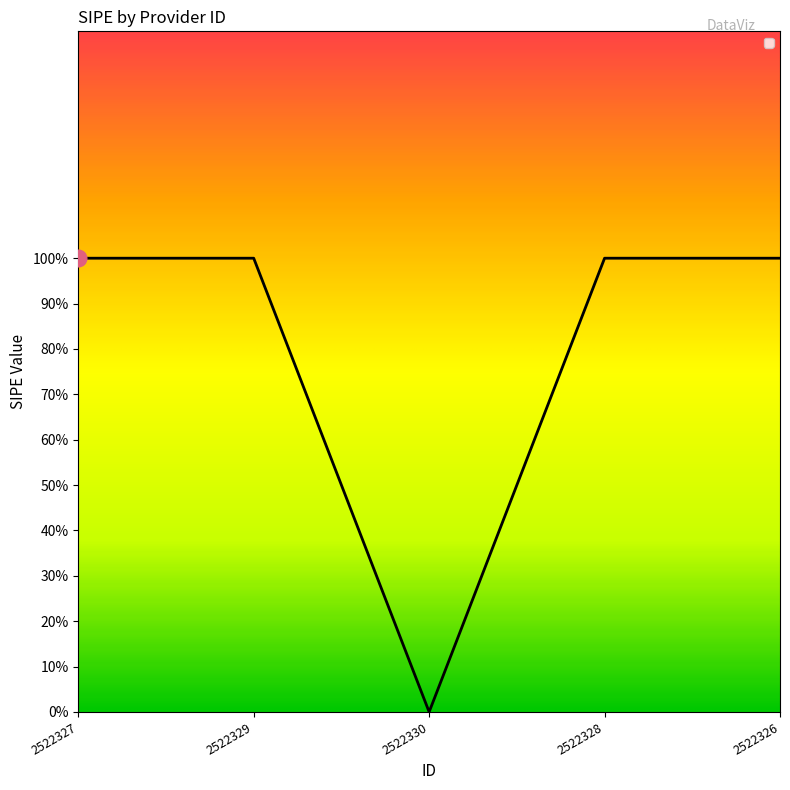

Rank the categories by value from lowest to highest.

2522330, 2522327, 2522329, 2522328, 2522326